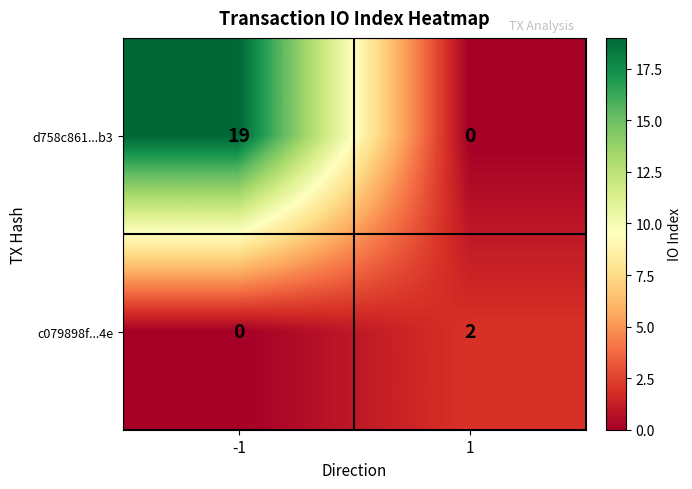

Between -1 and 1, which series saw the biggest shift?

d758c861...b3